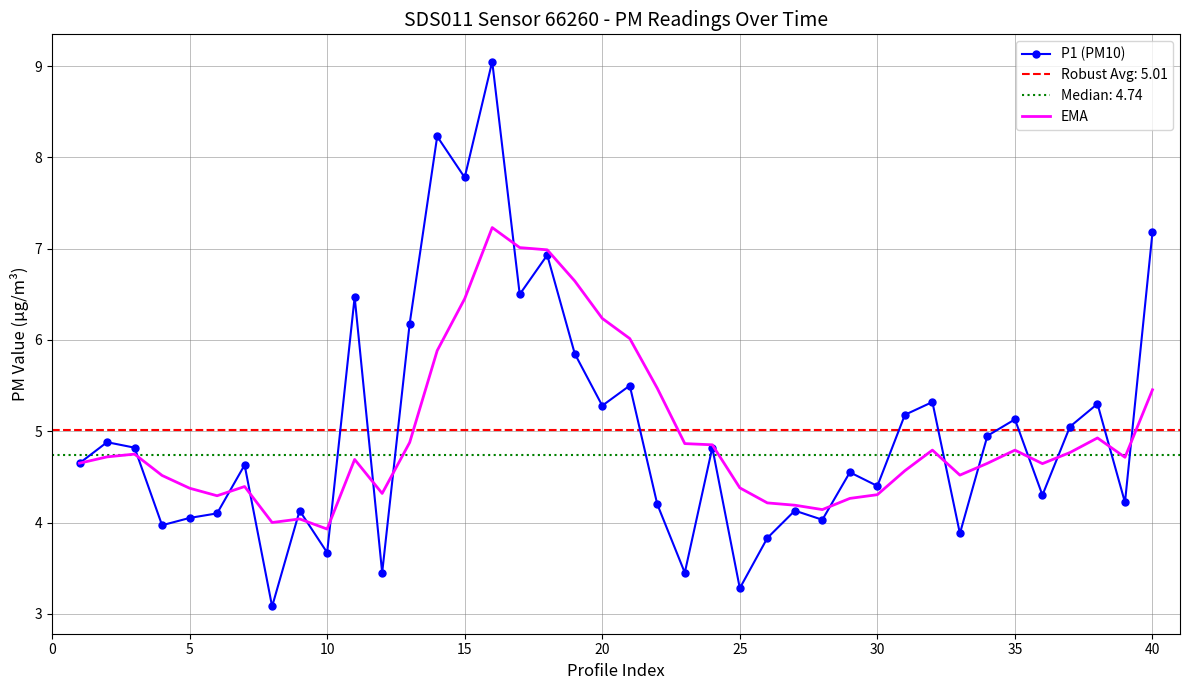

How many values in the EMA series are below 4?

2